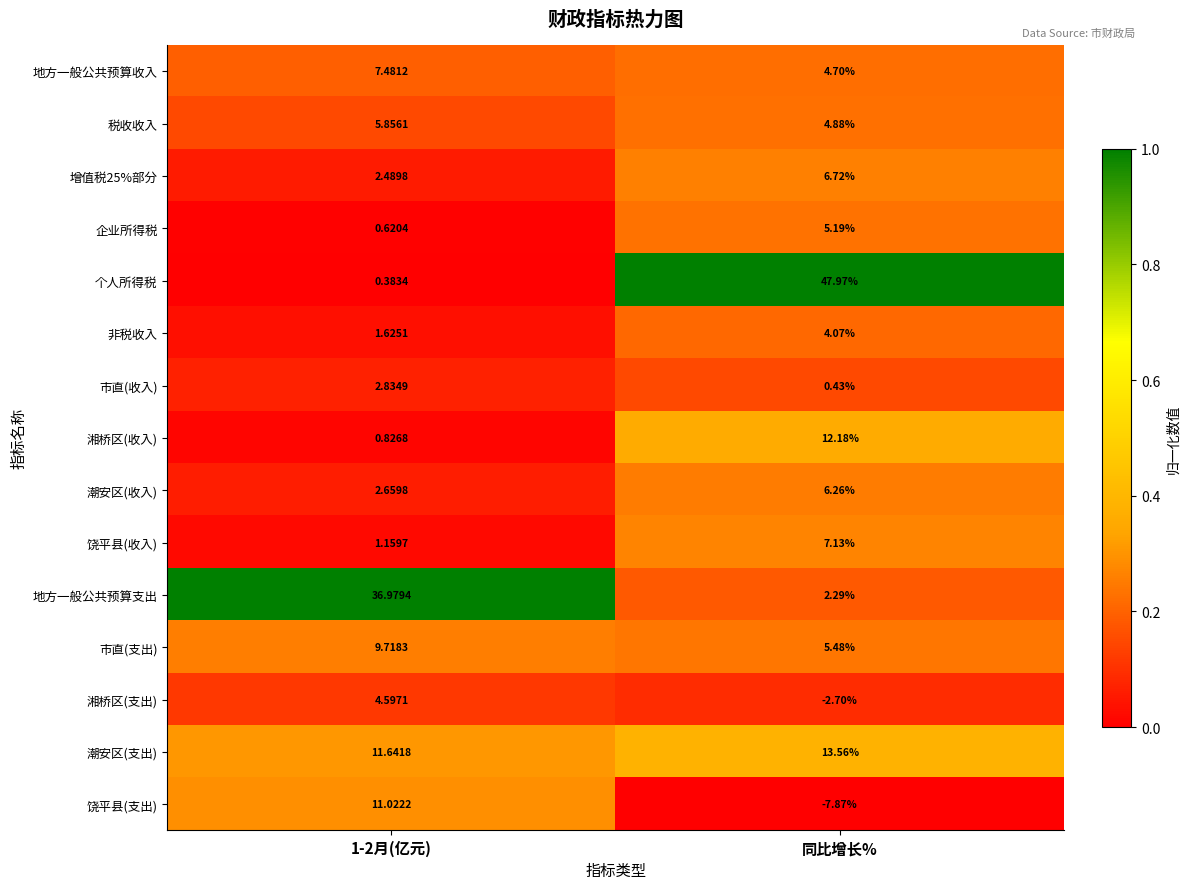

At which label does 个人所得税 reach its peak?

同比增长%